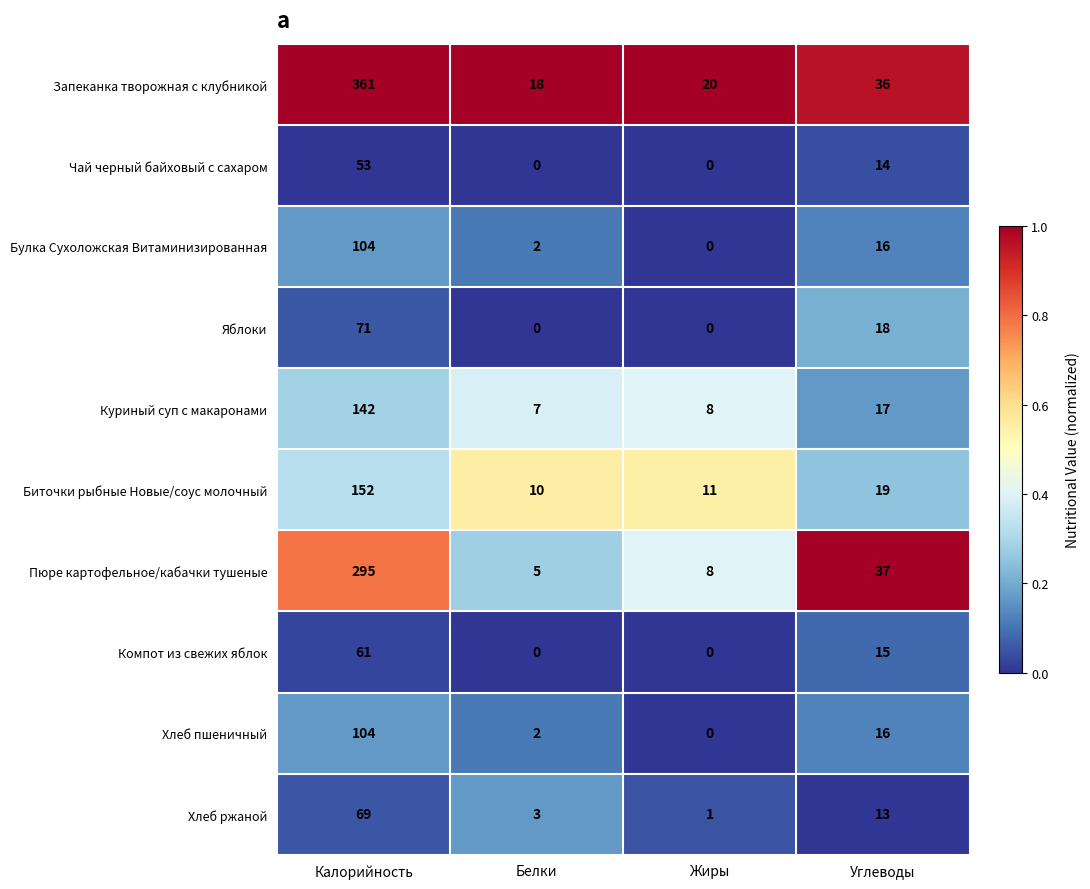

What is the difference between the second highest and minimum values in the Компот из свежих яблок series?

15